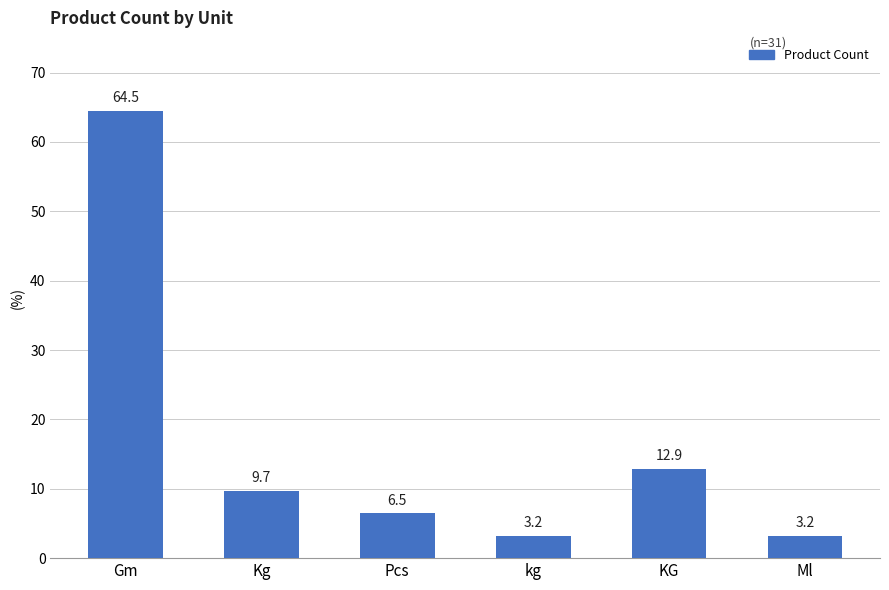

Where is the data nearest to the value 33?

KG